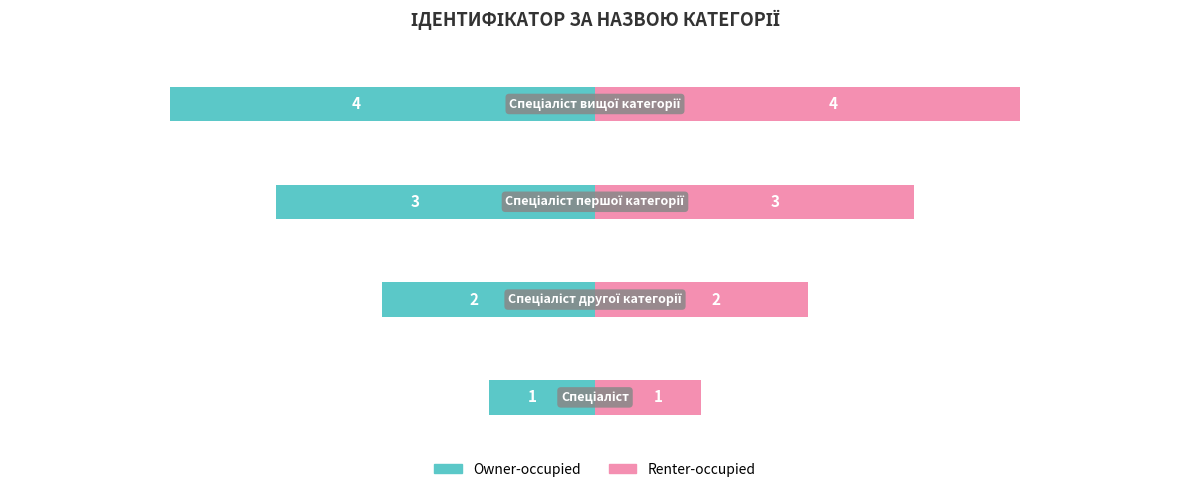

Reading left to right, transcribe all the data shown in this chart.

Owner-occupied: 0=-1	1=-2	2=-3	3=-4
Renter-occupied: 0=1	1=2	2=3	3=4